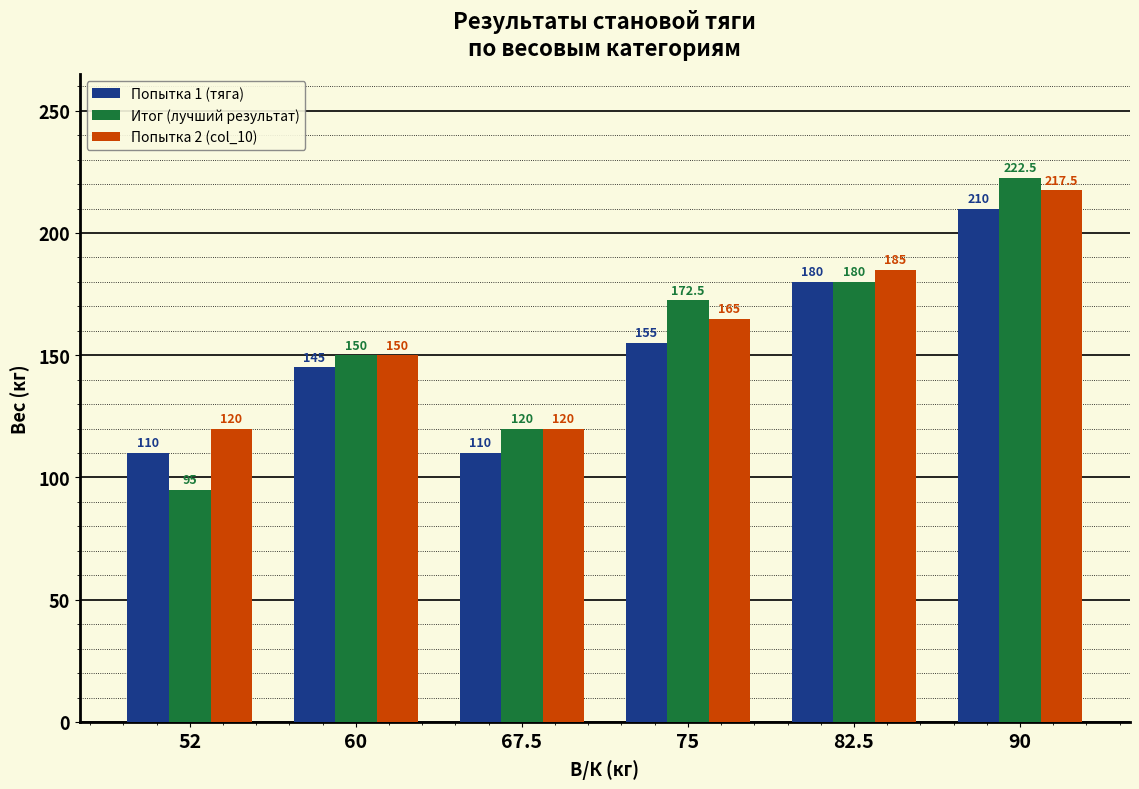

What is the sum of all Попытка 1 (тяга) values?

910.0